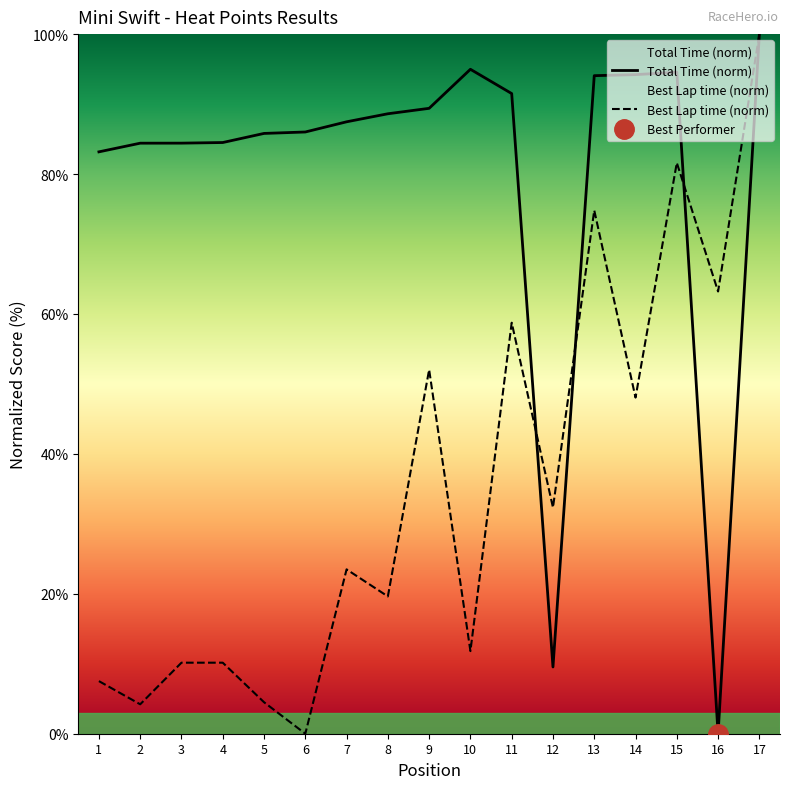

Which series has the largest total across all categories?

Total Time